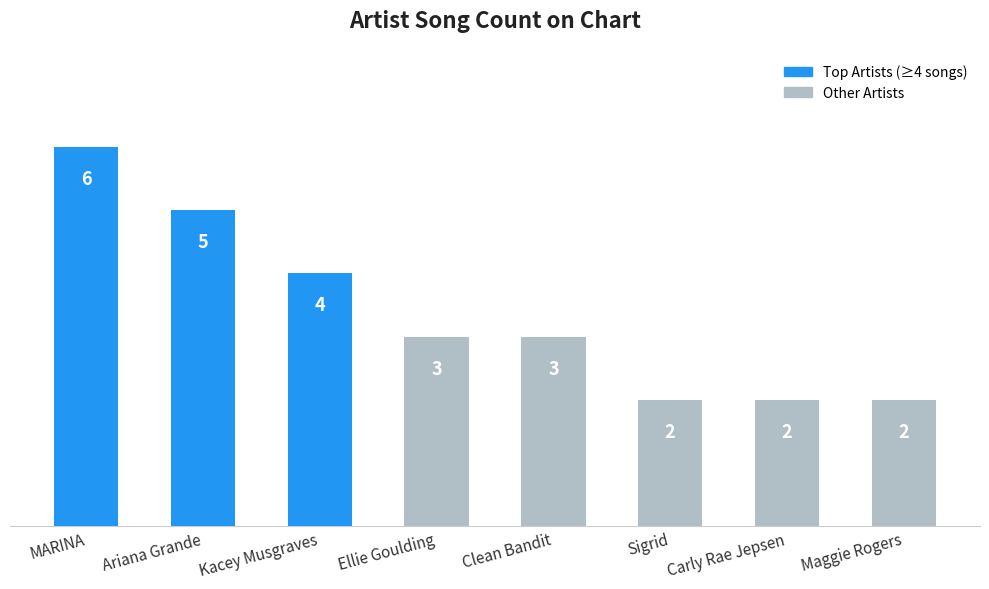

What is the minimum value shown in the chart?

2